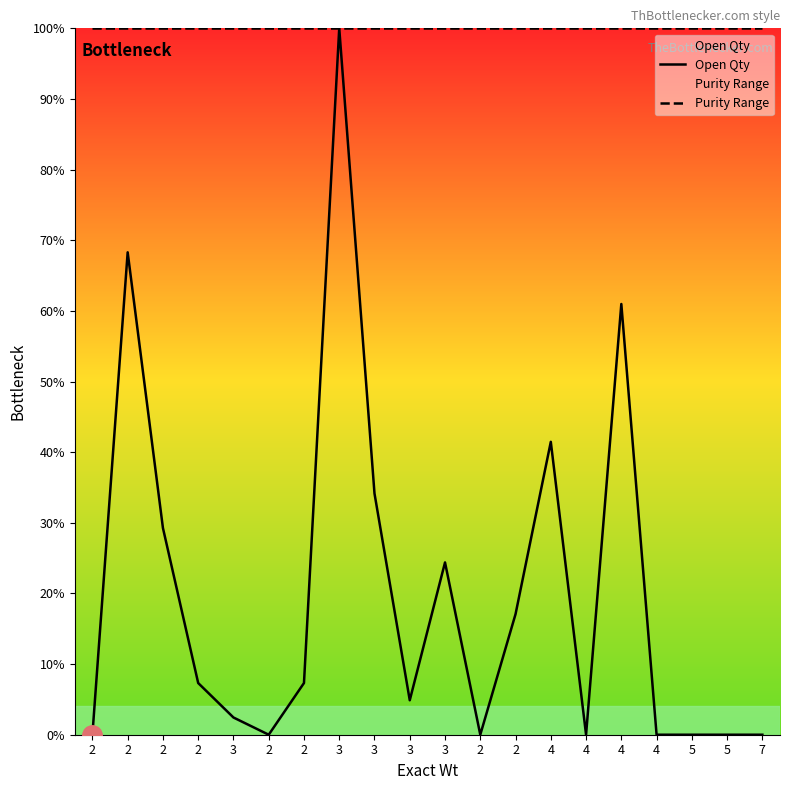

What are all the series names shown in the legend?

Open Qty, Purity Range